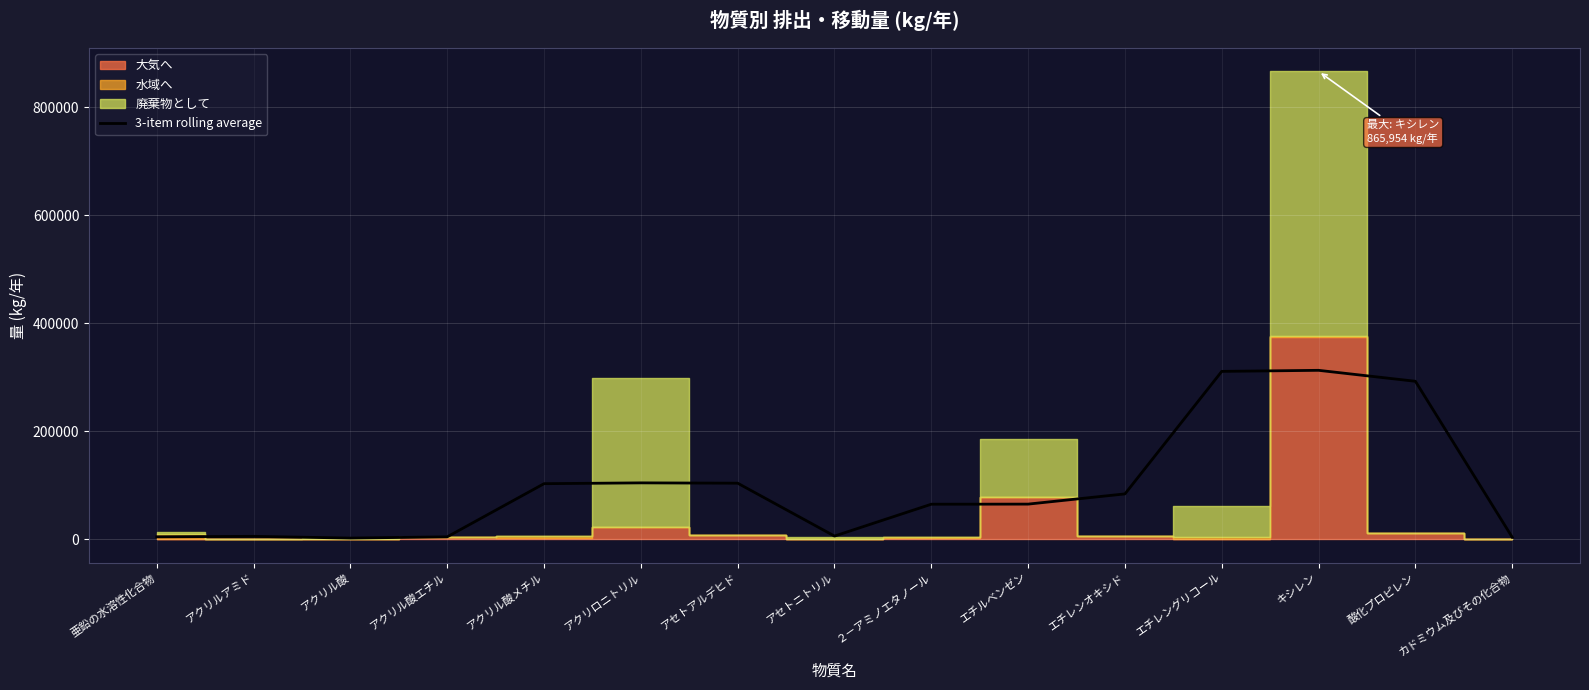

True or false: there are more than 0 points higher than both neighbors.

True